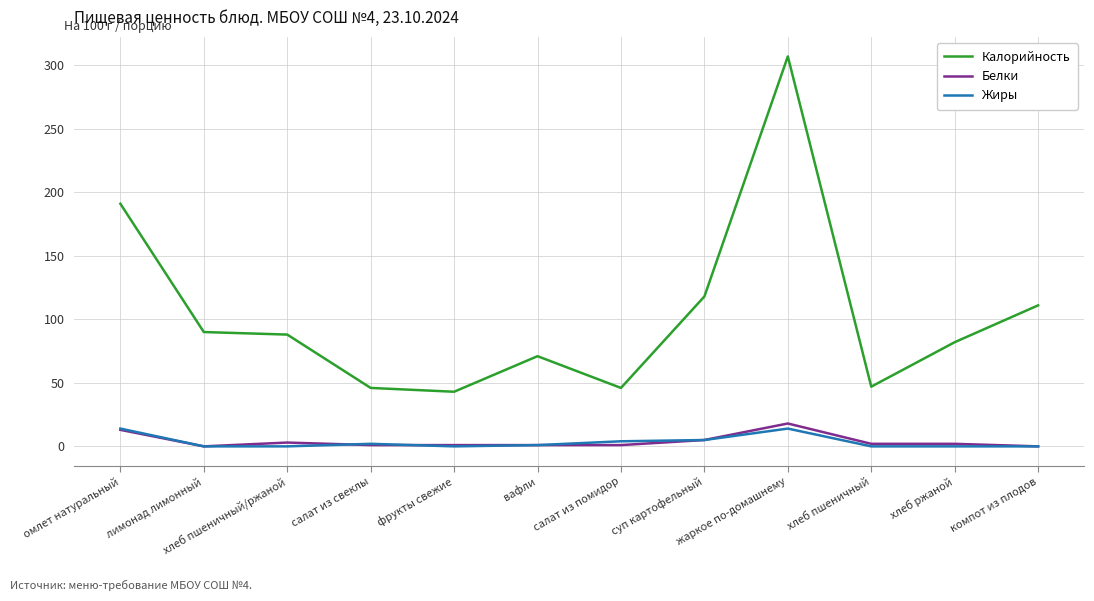

What is the total value across all series at жаркое по-домашнему?

339